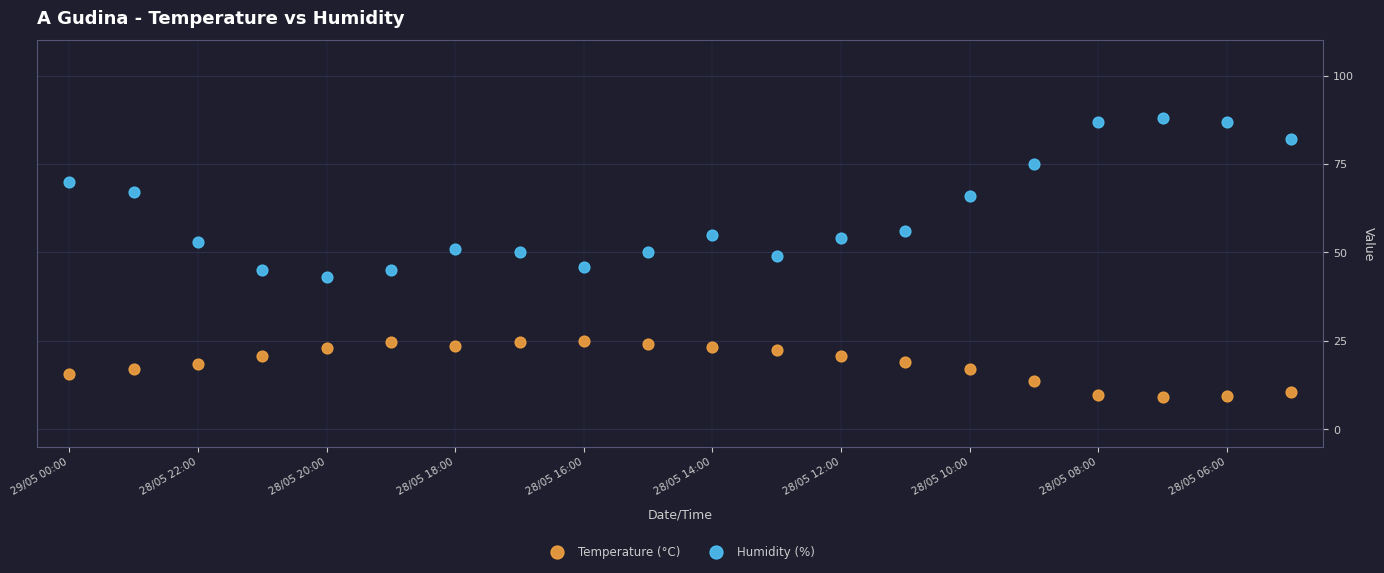

Which series contains the highest Y value?

Humidity (%)